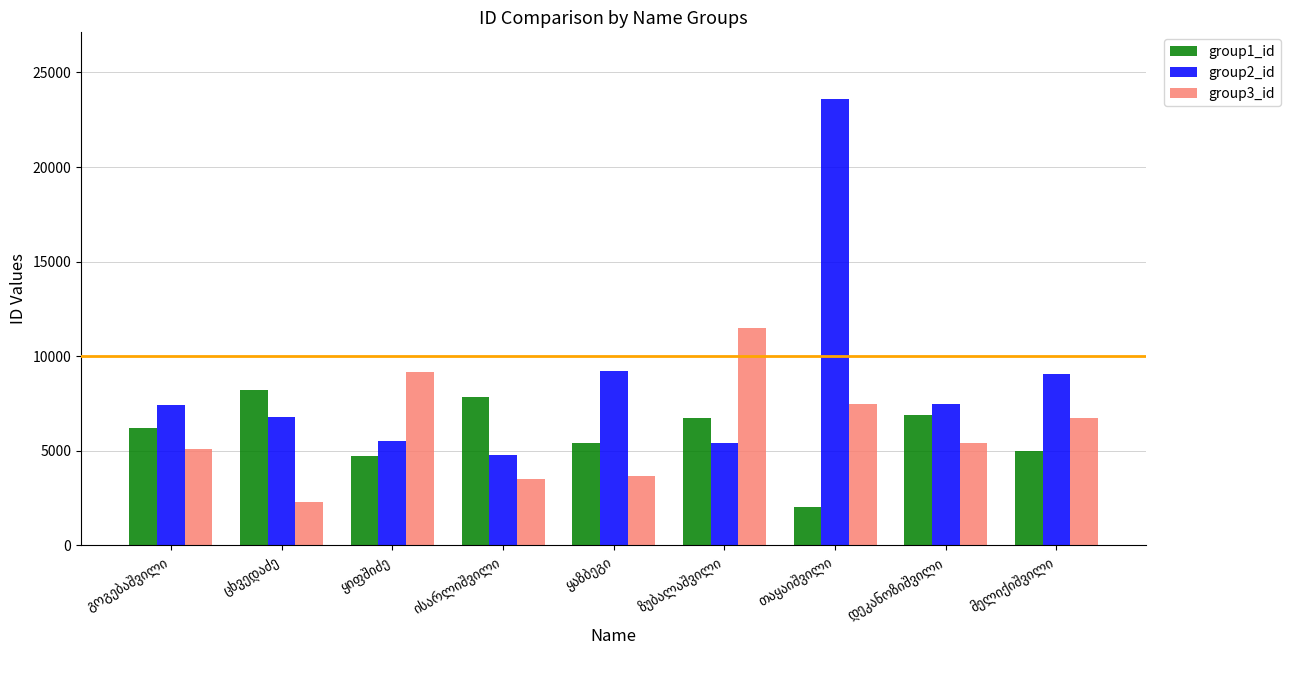

Which series has the largest range (max minus min)?

group2_id